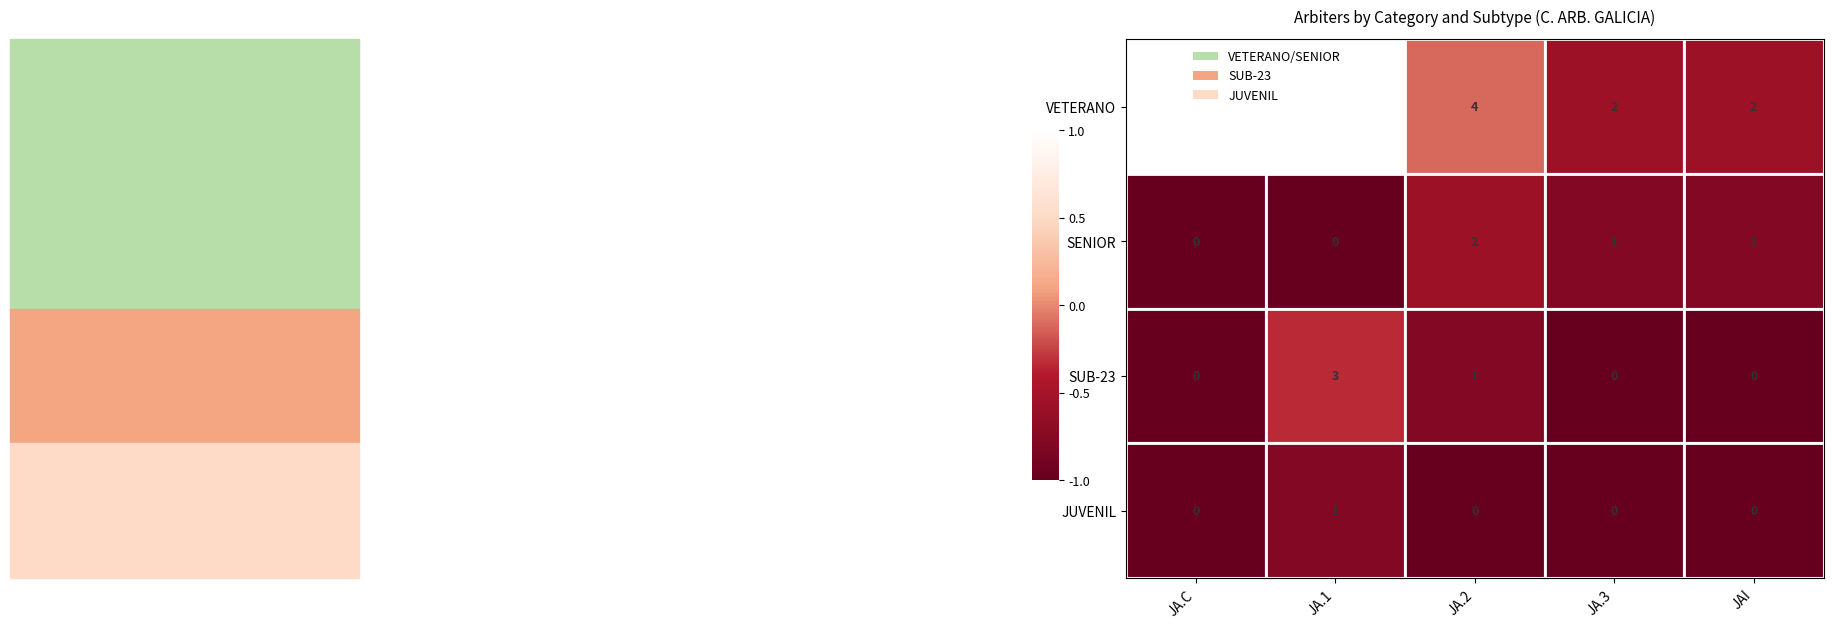

Where is VETERANO nearest to the value 5?

JA.2